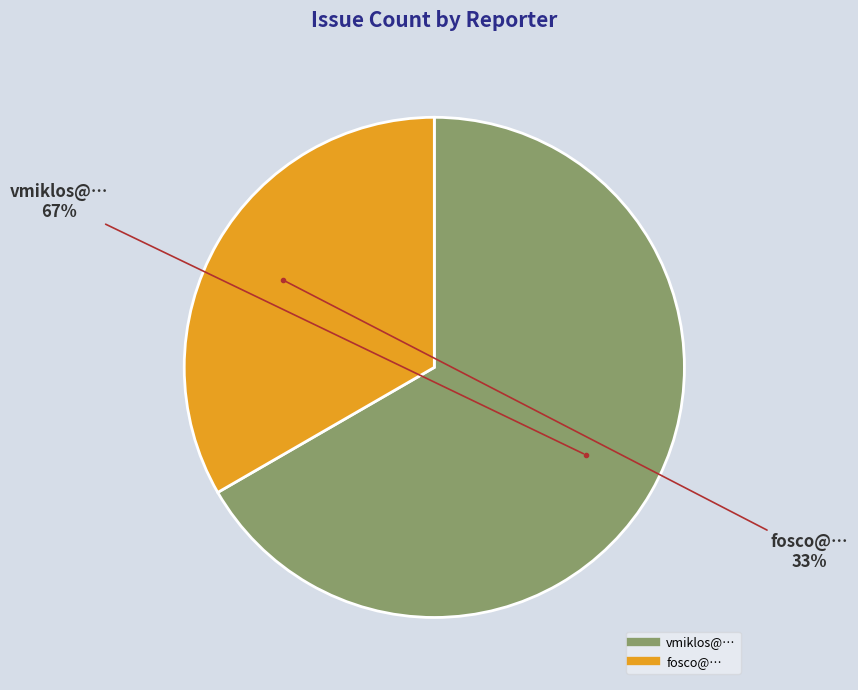

Is there any slice that represents more than half of the pie?

Yes